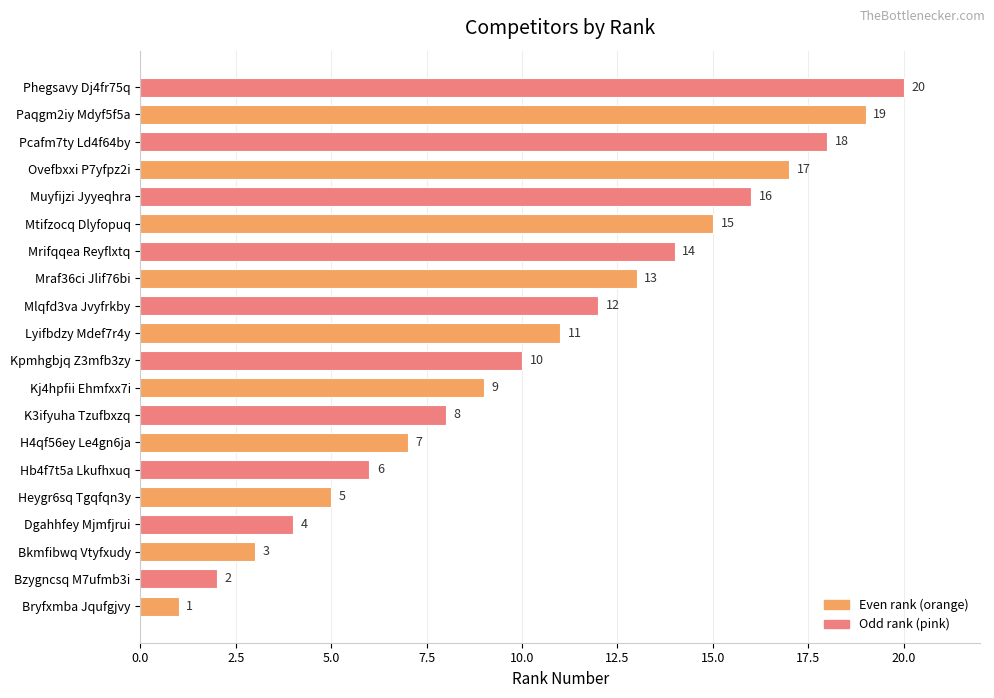

List the labels in order of value, smallest first.

Bryfxmba Jqufgjvy, Bzygncsq M7ufmb3i, Bkmfibwq Vtyfxudy, Dgahhfey Mjmfjrui, Heygr6sq Tgqfqn3y, Hb4f7t5a Lkufhxuq, H4qf56ey Le4gn6ja, K3ifyuha Tzufbxzq, Kj4hpfii Ehmfxx7i, Kpmhgbjq Z3mfb3zy, Lyifbdzy Mdef7r4y, Mlqfd3va Jvyfrkby, Mraf36ci Jlif76bi, Mrifqqea Reyflxtq, Mtifzocq Dlyfopuq, Muyfijzi Jyyeqhra, Ovefbxxi P7yfpz2i, Pcafm7ty Ld4f64by, Paqgm2iy Mdyf5f5a, Phegsavy Dj4fr75q